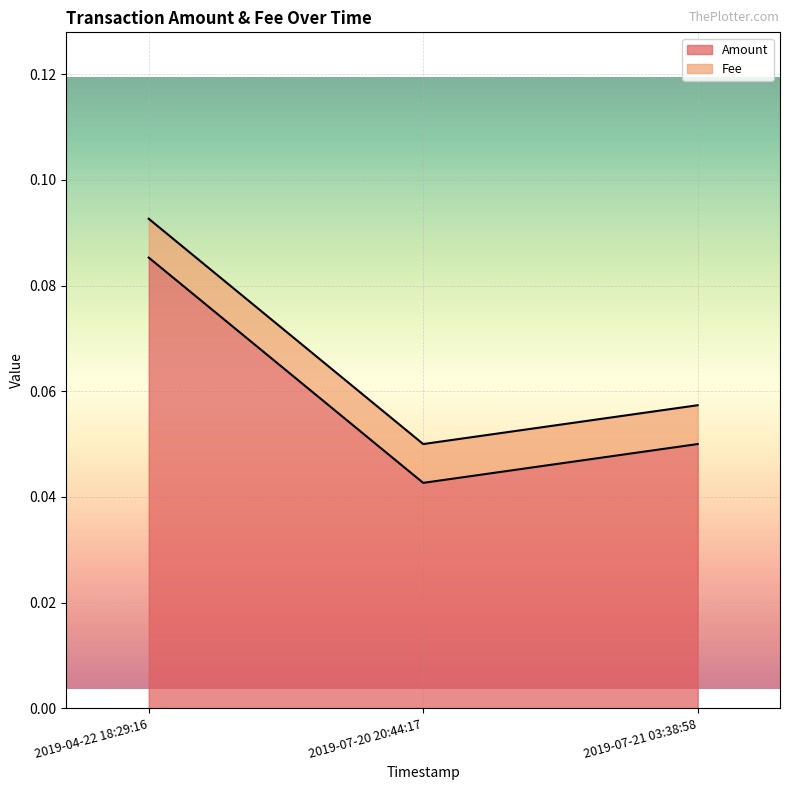

What is the label of the 1st point from the right?

2019-07-21 03:38:58